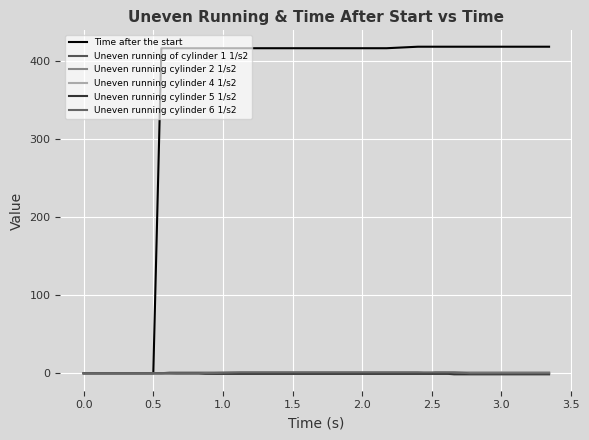

After their last crossing, which series has the higher values: Uneven running cylinder 2 1/s2 or Uneven running cylinder 6 1/s2?

Uneven running cylinder 2 1/s2